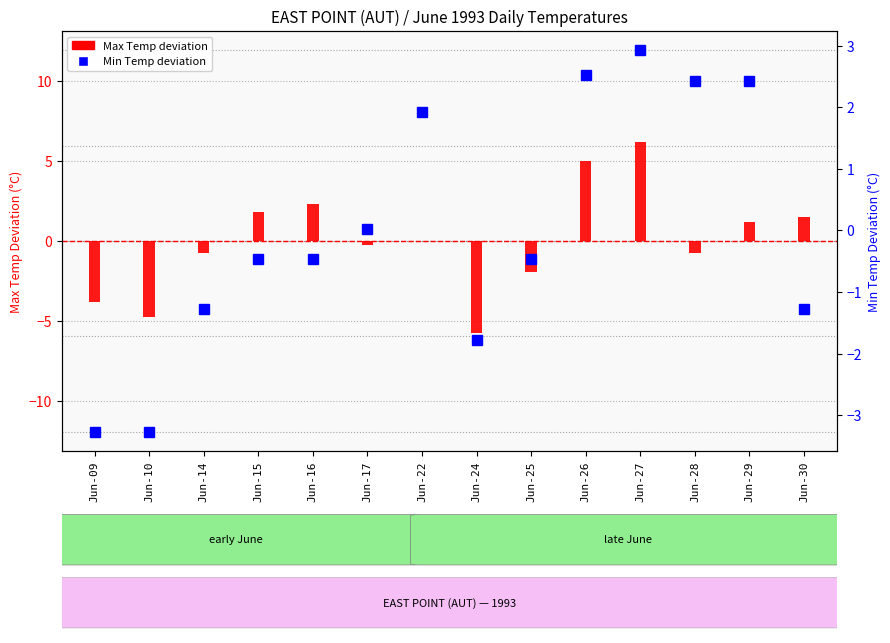

List the labels in order of Max Temp deviation value, largest first.

Jun-27, Jun-26, Jun-16, Jun-15, Jun-30, Jun-29, Jun-22, Jun-17, Jun-14, Jun-28, Jun-25, Jun-09, Jun-10, Jun-24